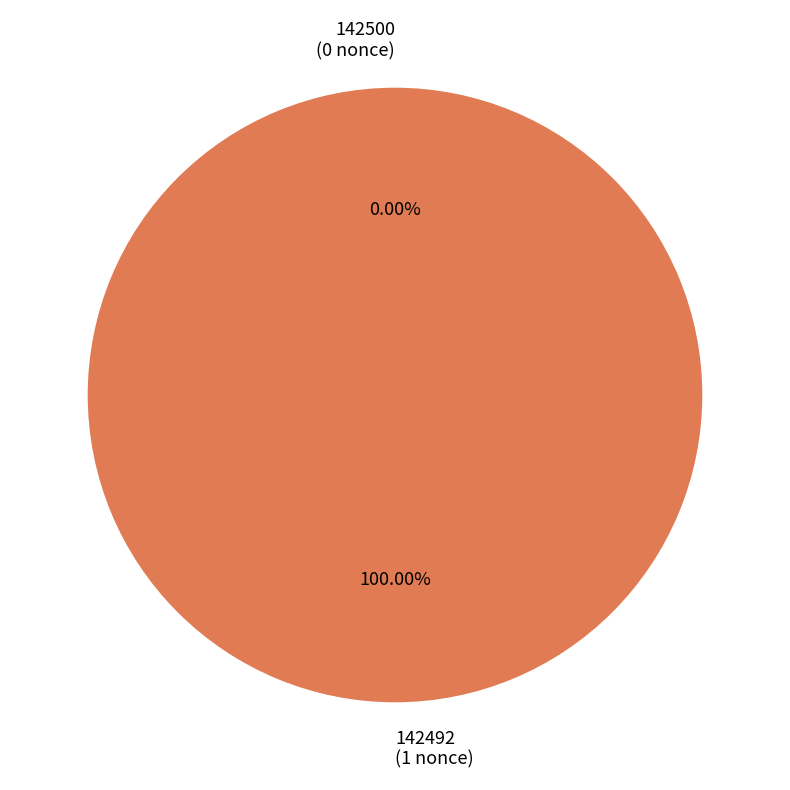

Is there a majority slice in this chart?

Yes